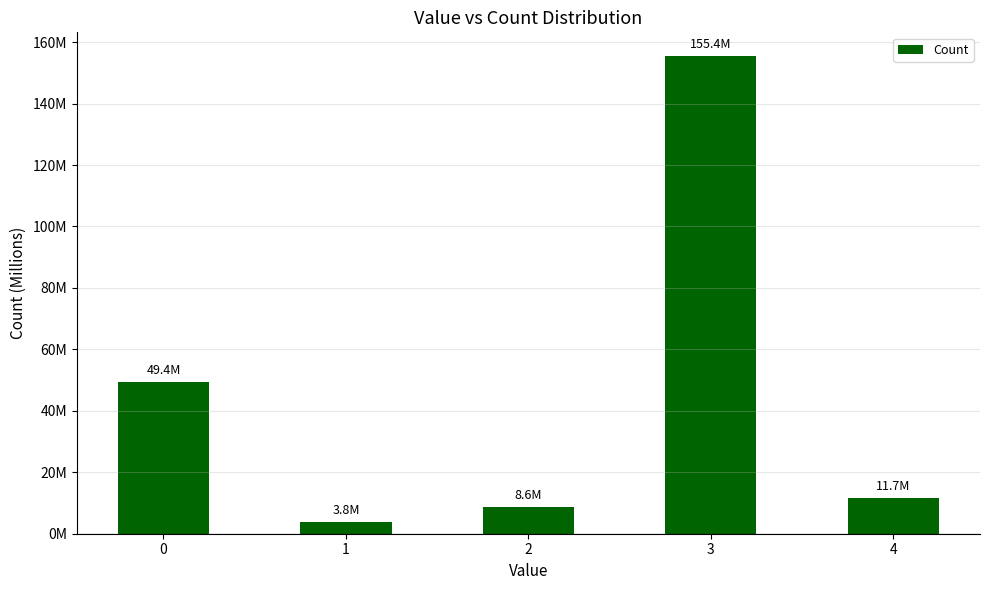

Reading right to left, extract all data points from this chart.

4=11740056	3=155406612	2=8626095	1=3827137	0=49371400